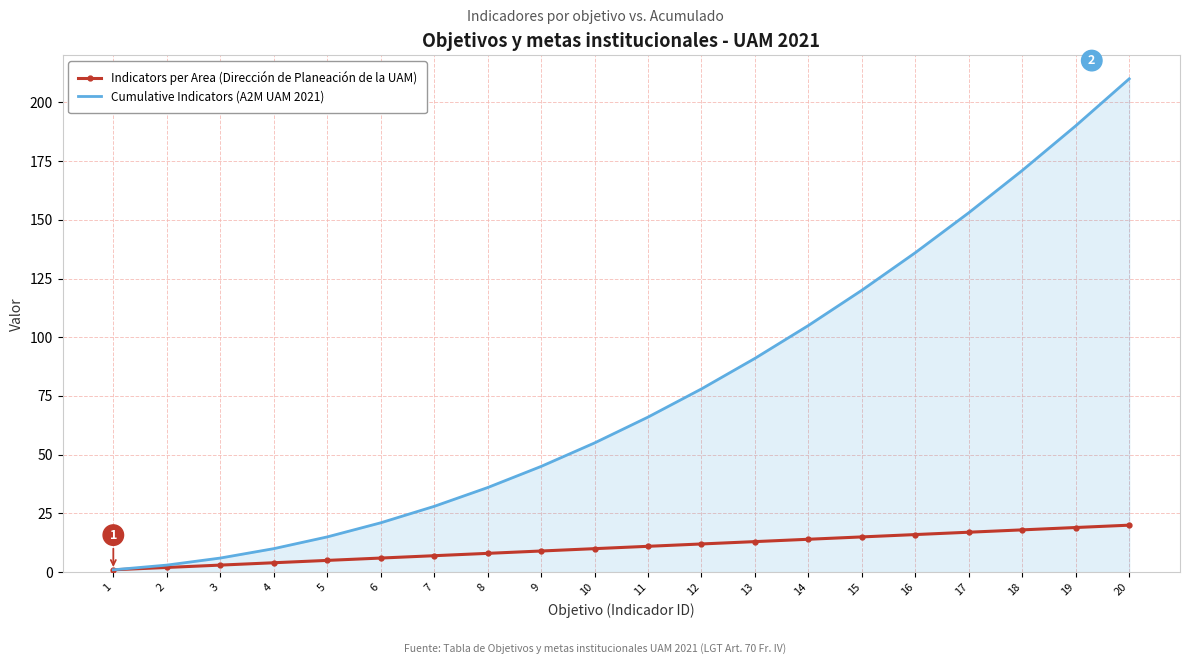

True or false: Indicators per Area (Dirección de Planeación de la UAM) has a value of 13 at 13.

True